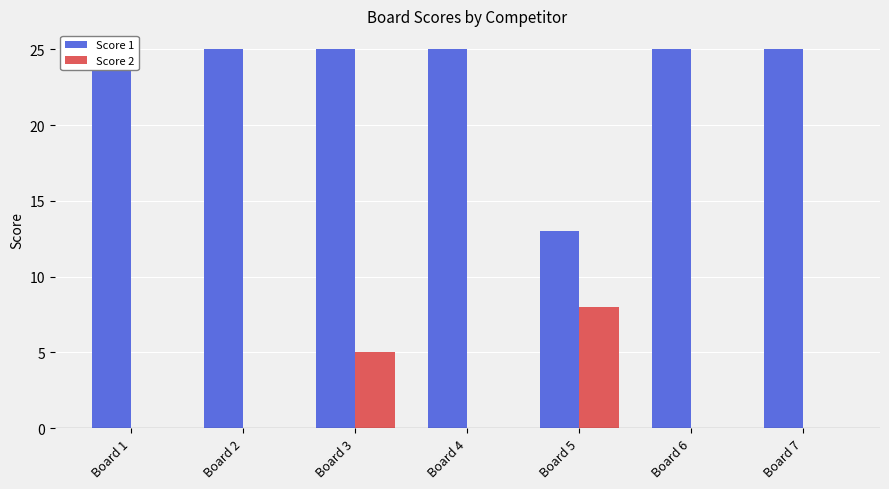

Is the value of Score 2 at Board 4 greater than the value of Score 1 at Board 2?

No